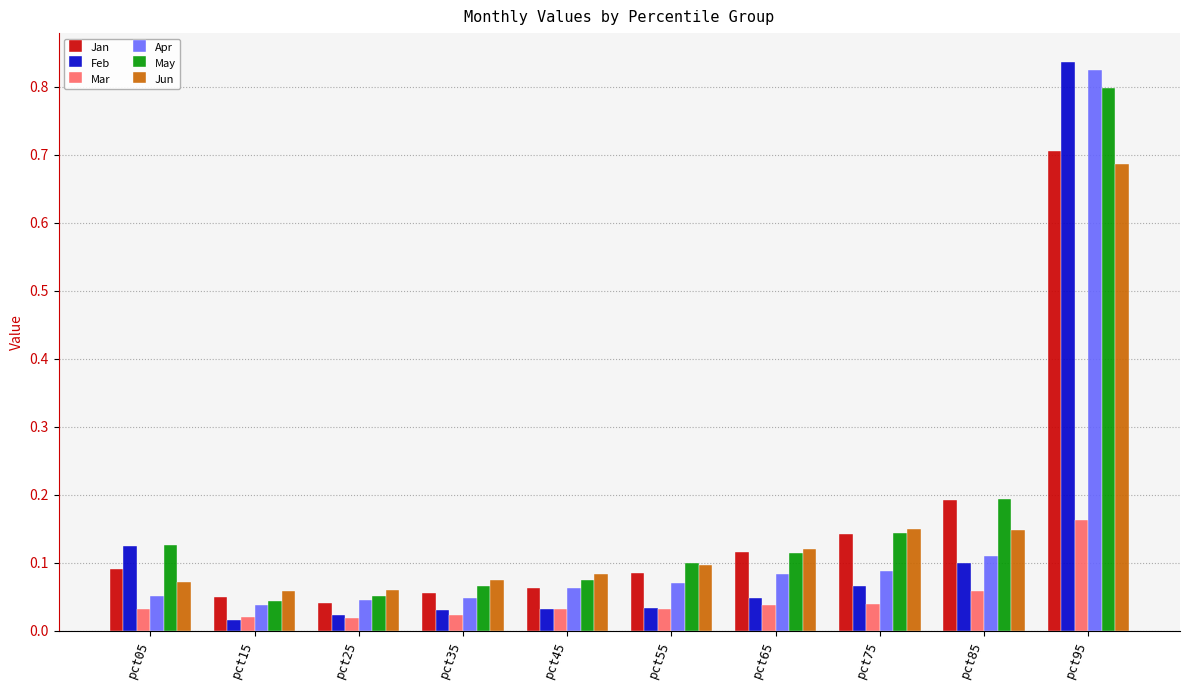

At which category is the sum across all series the highest?

pct95